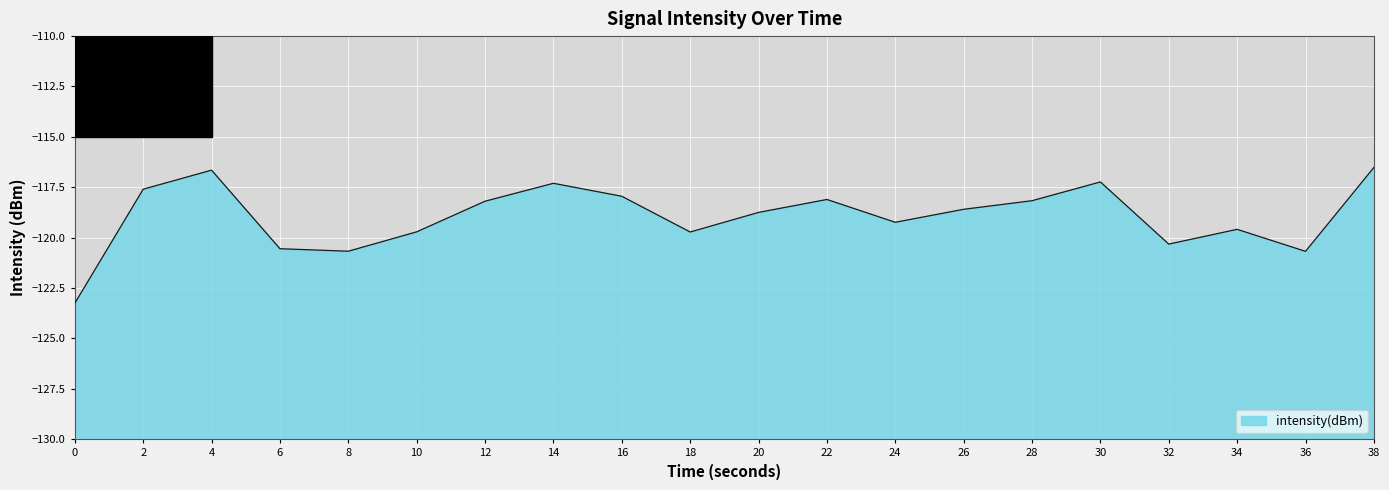

Reading left to right, extract all data points from this chart.

-123.3	-117.6	-116.7	-120.5	-120.7	-119.7	-118.2	-117.3	-117.9	-119.7	-118.7	-118.1	-119.2	-118.6	-118.2	-117.2	-120.3	-119.6	-120.7	-116.5